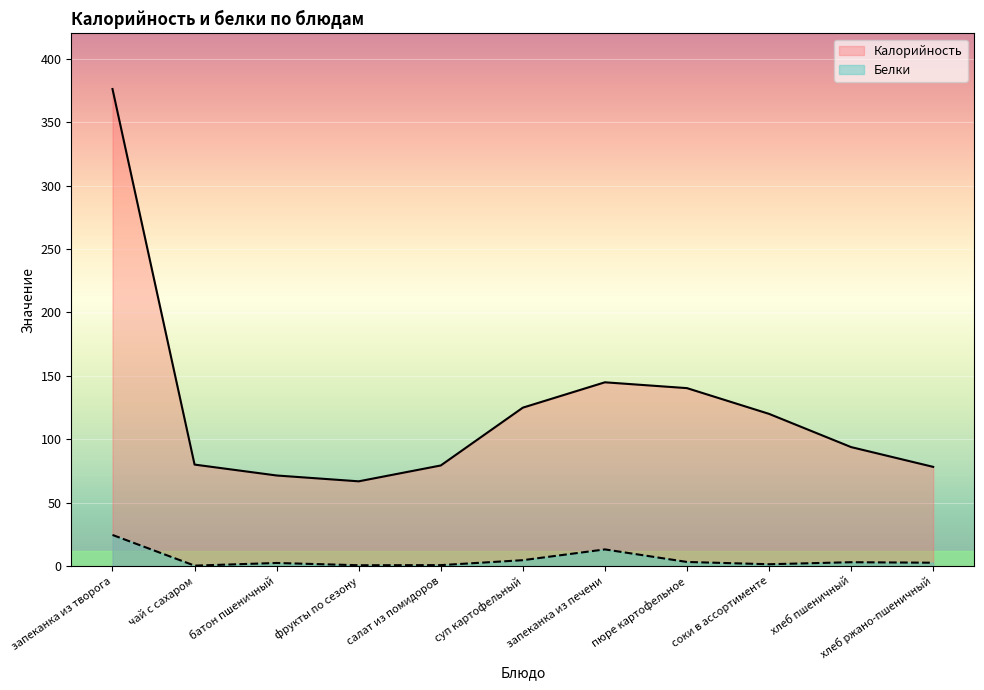

Reading right to left, extract all data points from this chart.

Калорийность: хлеб ржано-пшеничный=78.2	хлеб пшеничный=93.8	соки в ассортименте=120.0	пюре картофельное=140.3	запеканка из печени=144.9	суп картофельный=124.9	салат из помидоров=79.3	фрукты по сезону=66.8	батон пшеничный=71.4	чай с сахаром=80.0	запеканка из творога=376.2
Белки: хлеб ржано-пшеничный=2.6	хлеб пшеничный=3.0	соки в ассортименте=1.4	пюре картофельное=3.2	запеканка из печени=13.1	суп картофельный=4.6	салат из помидоров=0.7	фрукты по сезону=0.6	батон пшеничный=2.4	чай с сахаром=0.3	запеканка из творога=24.5